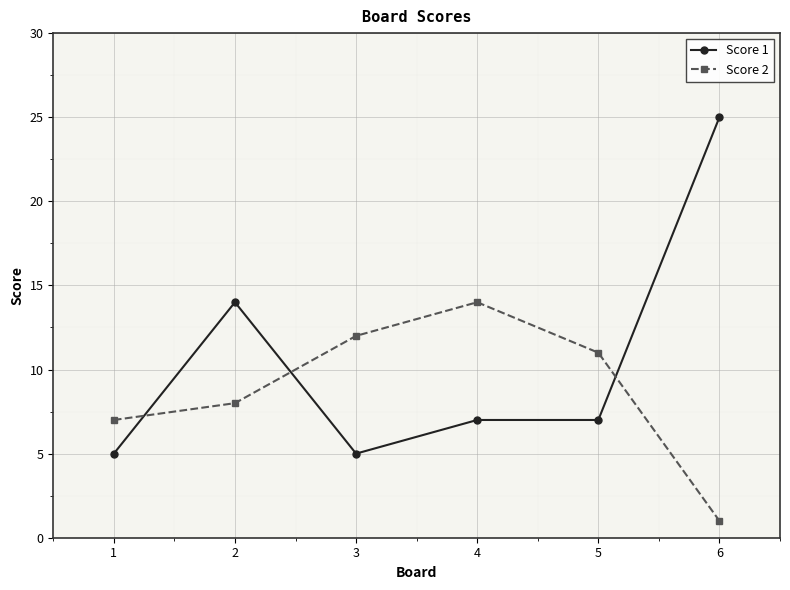

What is the spread (max minus min) of values at 2?

6